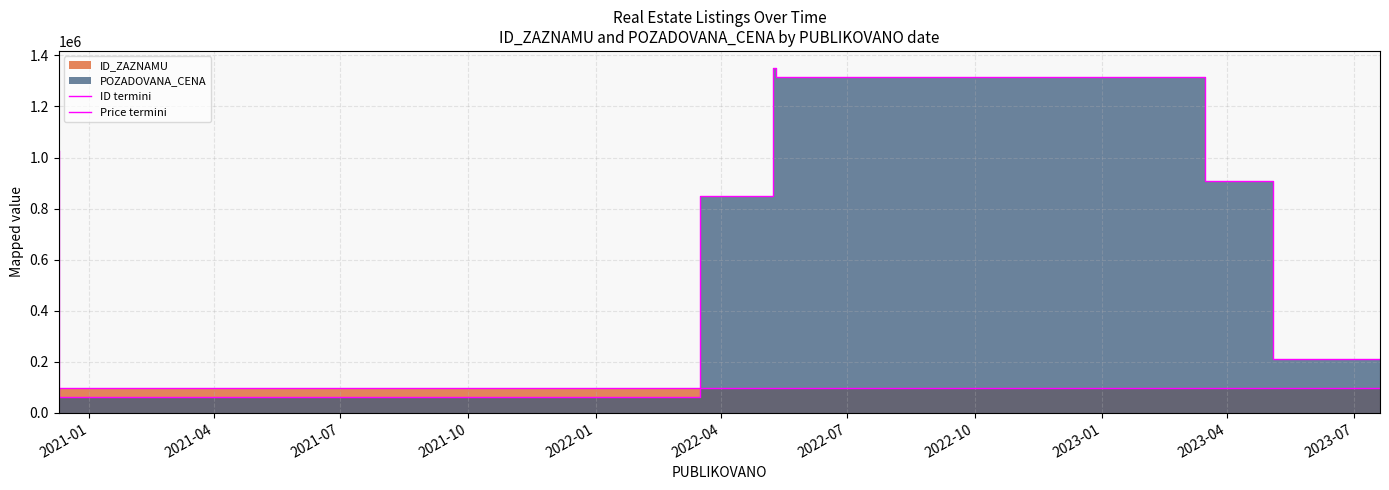

Does the chart have visible grid lines?

Yes